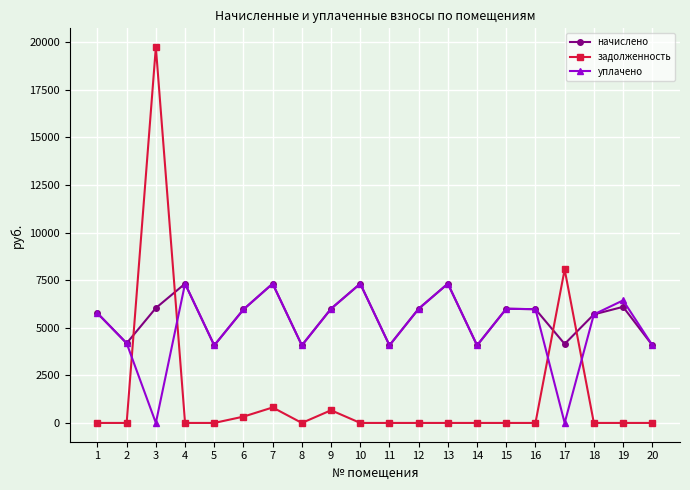

At how many categories does at least one series exceed 8852?

1